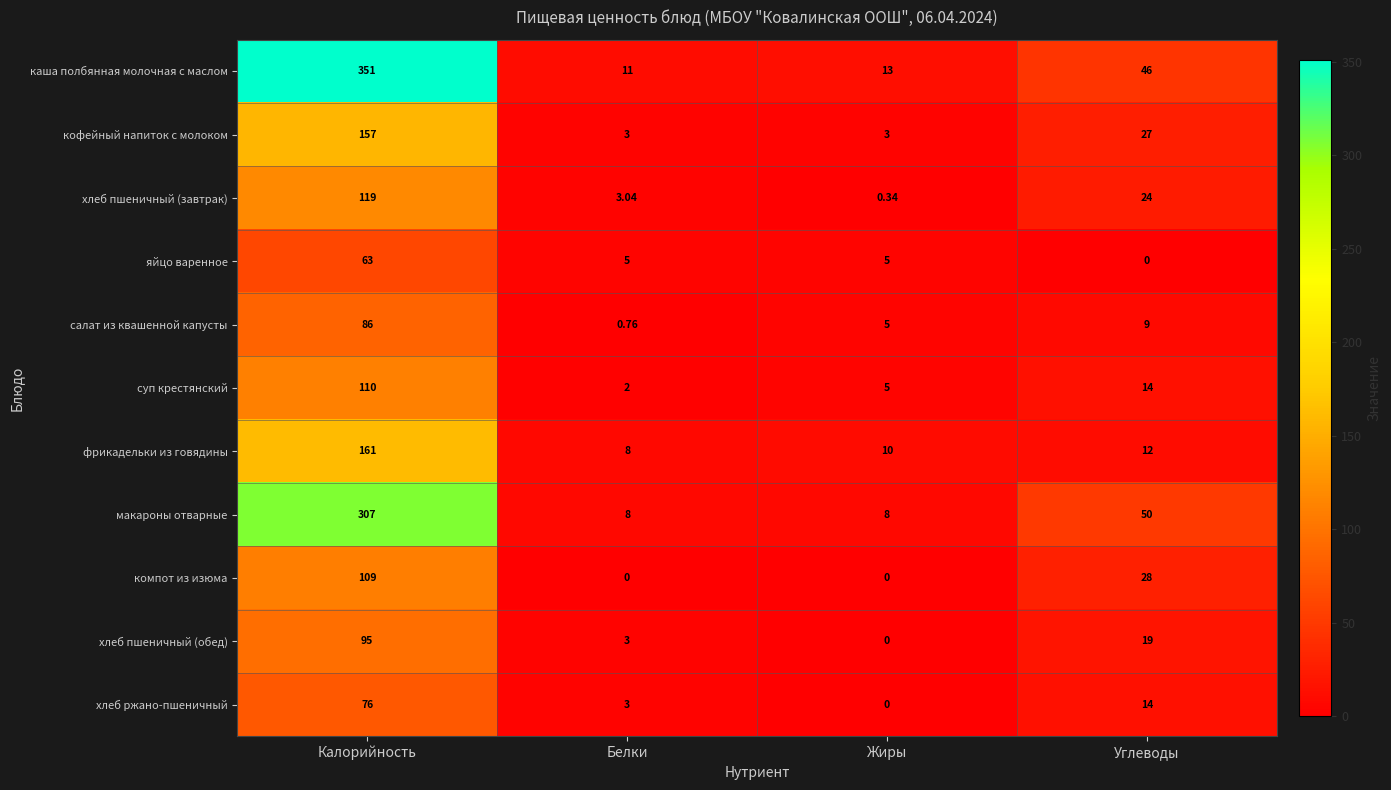

At which label is макароны отварные closest to 157?

Углеводы